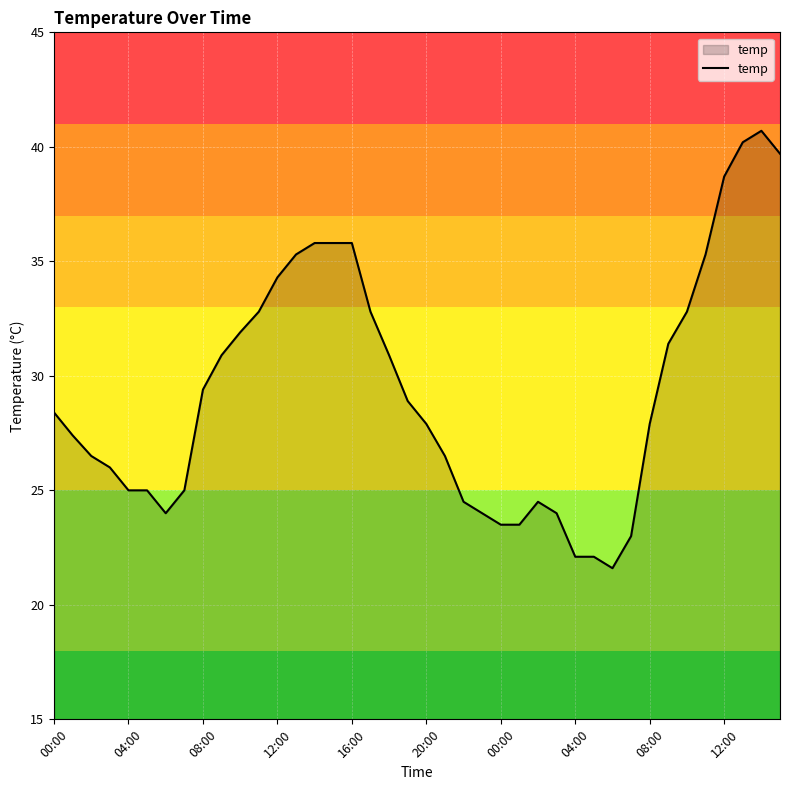

What is the greatest value displayed?

40.7